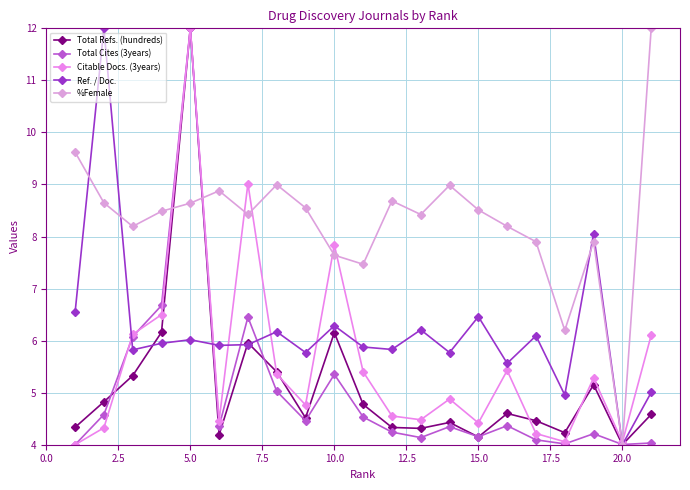

List the series in order of their peak value, lowest first.

Total Refs. (hundreds), Total Cites (3years), Citable Docs. (3years), Ref. / Doc., %Female